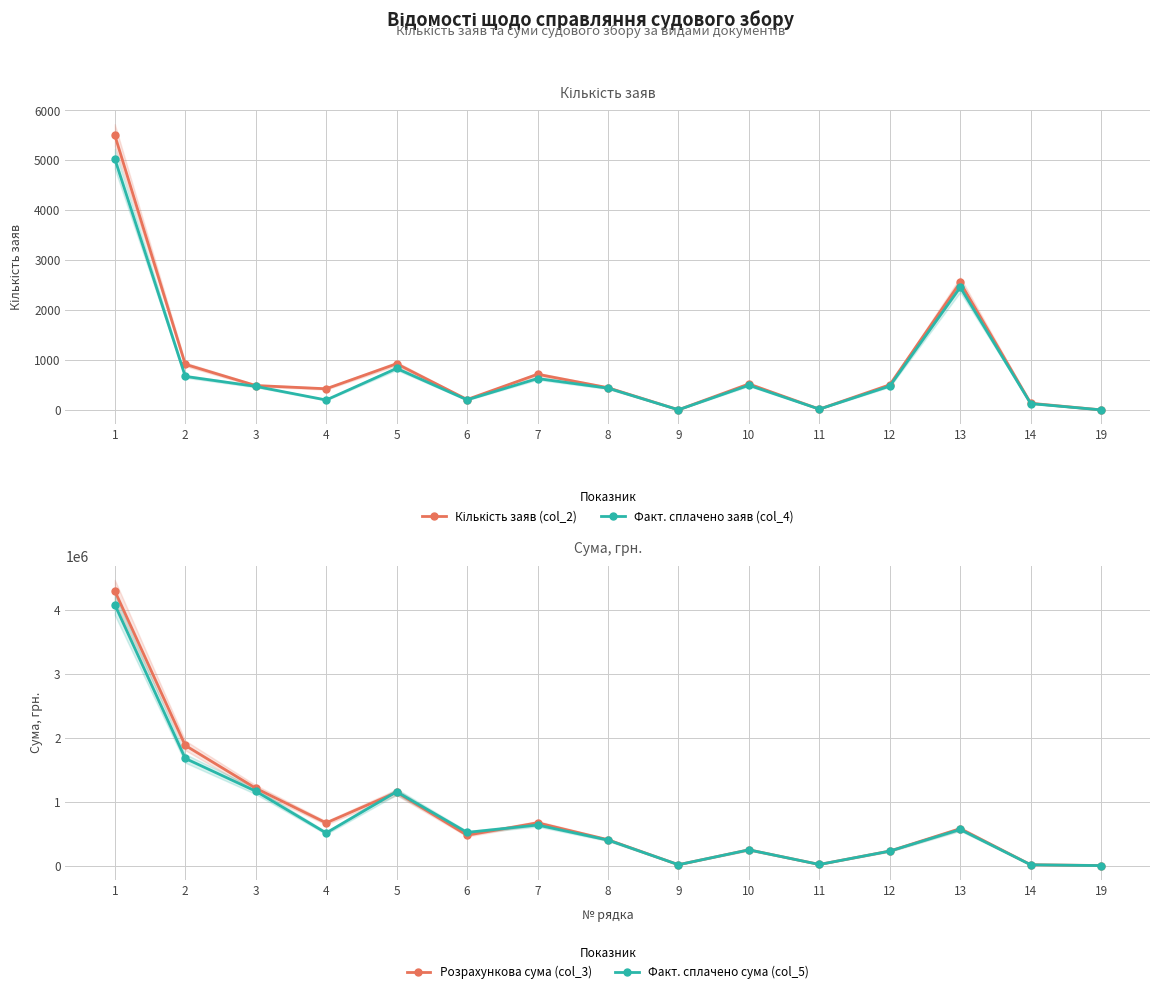

True or false: Розрахункова сума (col_3) and Кількість заяв (col_2) intersect in this chart.

False